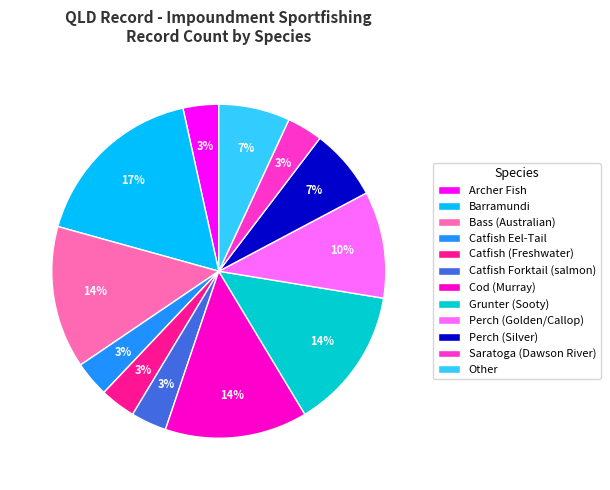

Which category has the biggest portion of the pie?

Barramundi